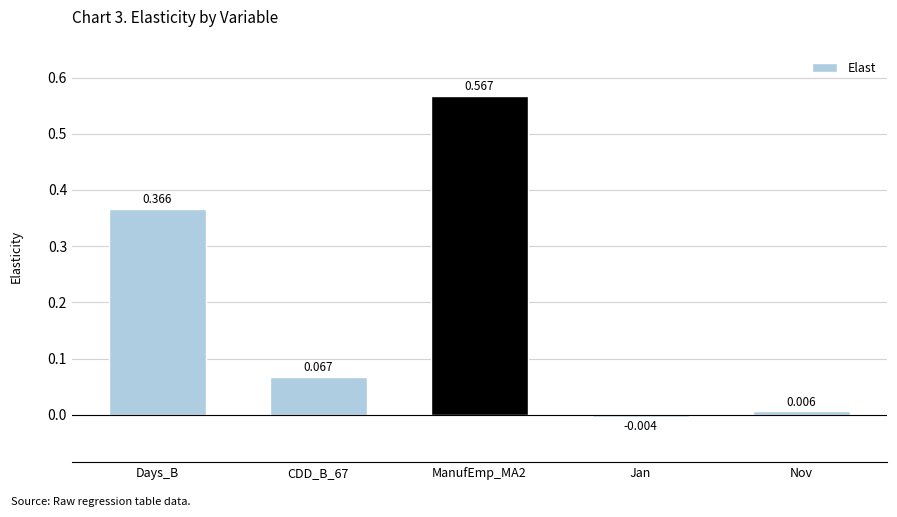

Which category has the lowest value across all series?

Jan